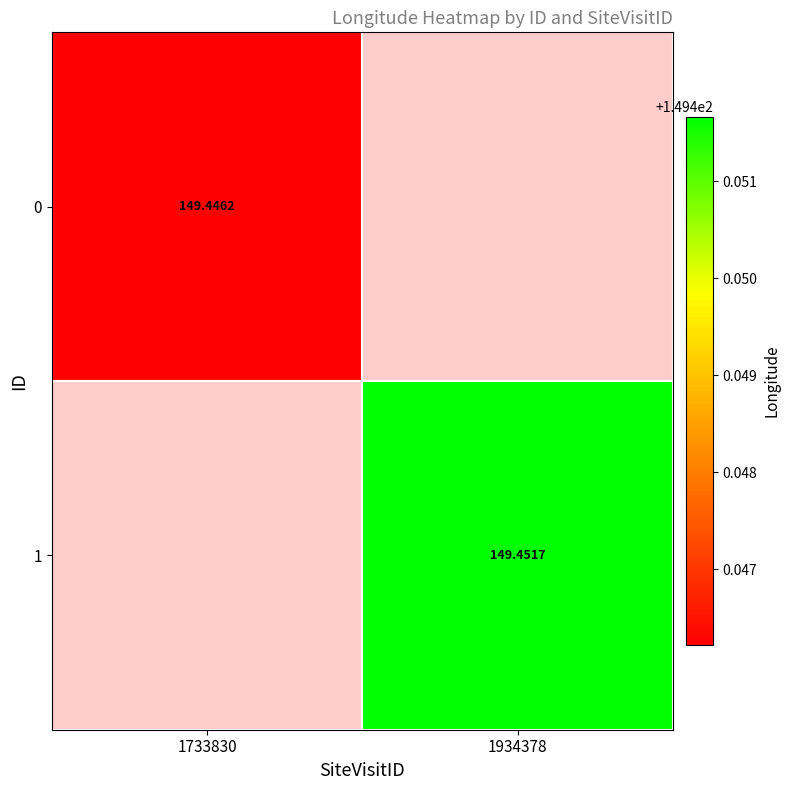

At which category does the chart reach its minimum across all series?

1934378